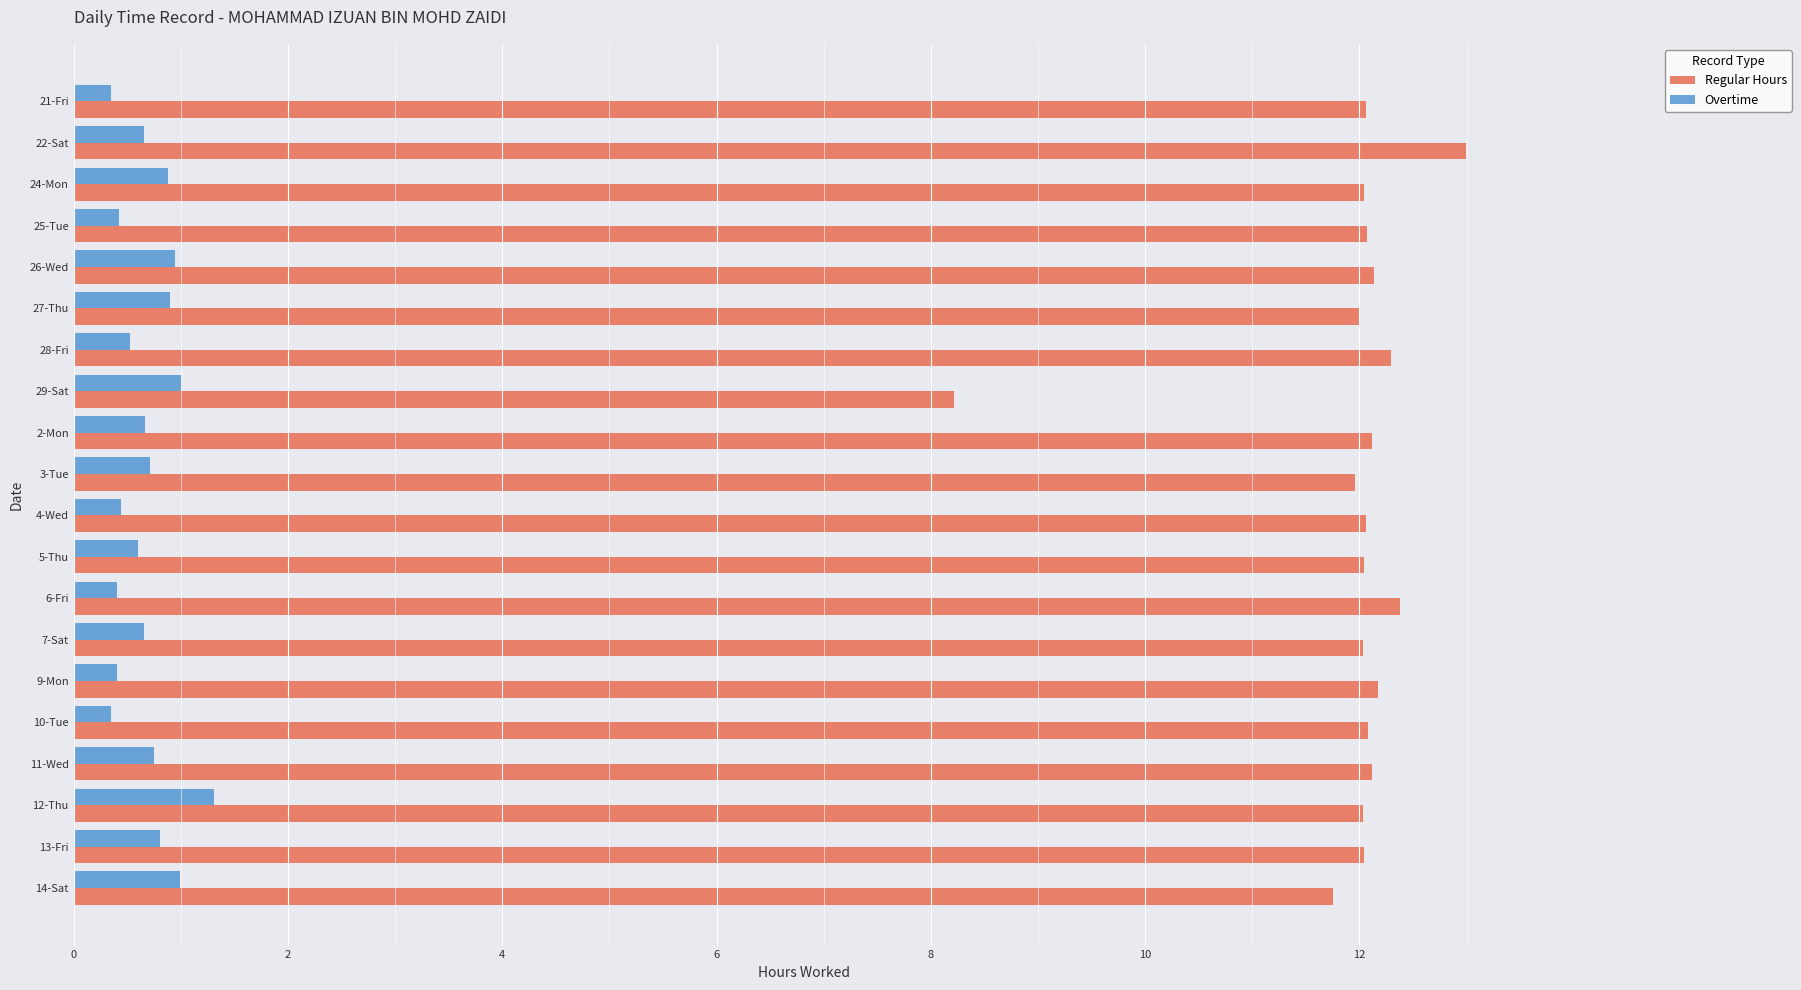

Rank the series by their average value, from lowest to highest.

Overtime, Regular Hours